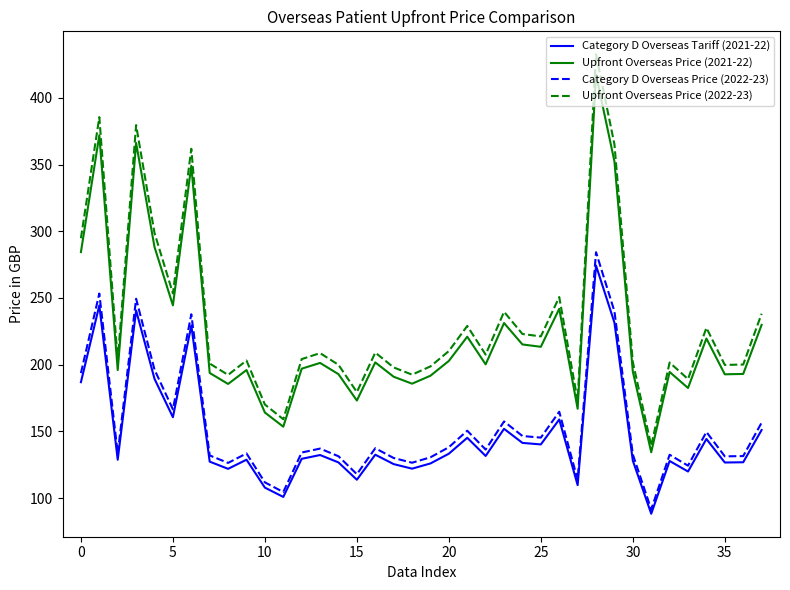

Which series has the largest range (max minus min)?

Upfront Overseas Price (2022-23)